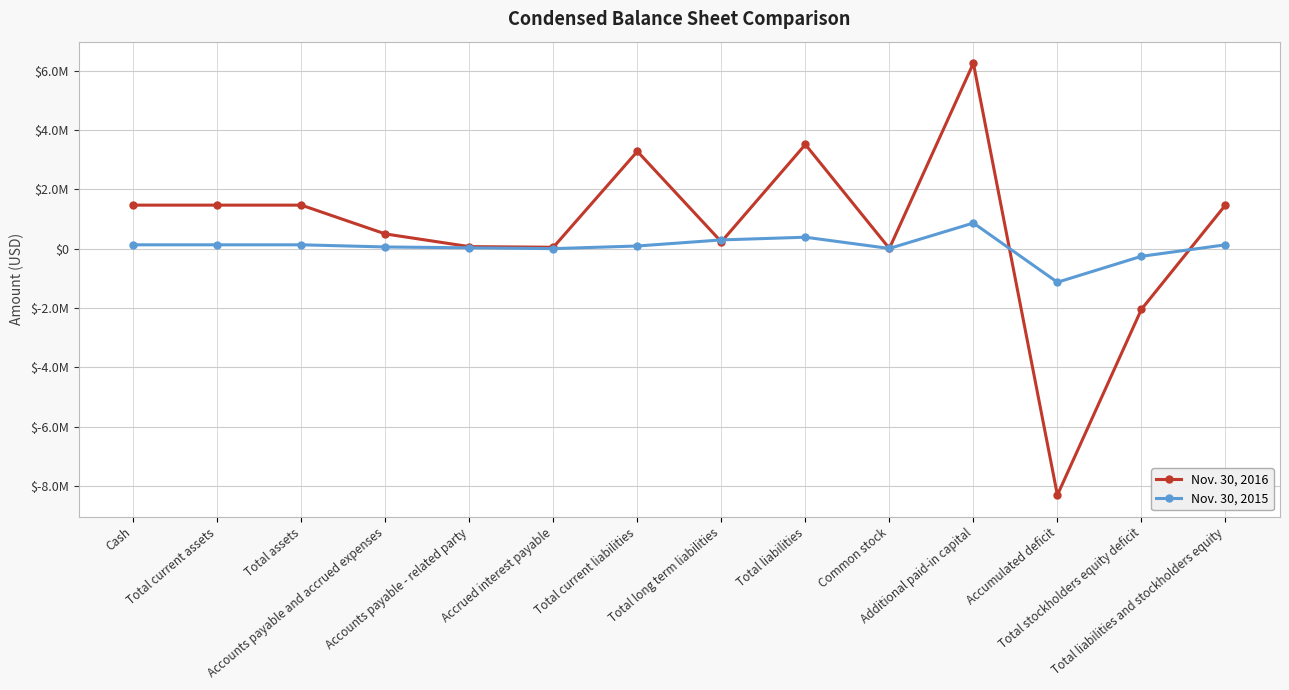

Where is the first local minimum for Nov. 30, 2016?

Accrued interest payable